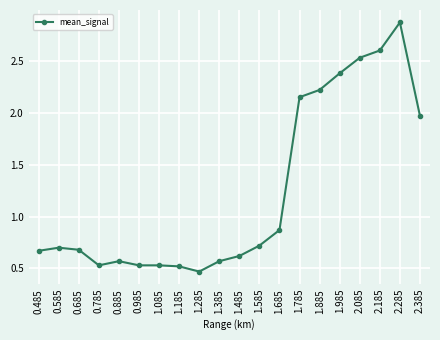

What is the label of the 2nd point from the right?

2.285